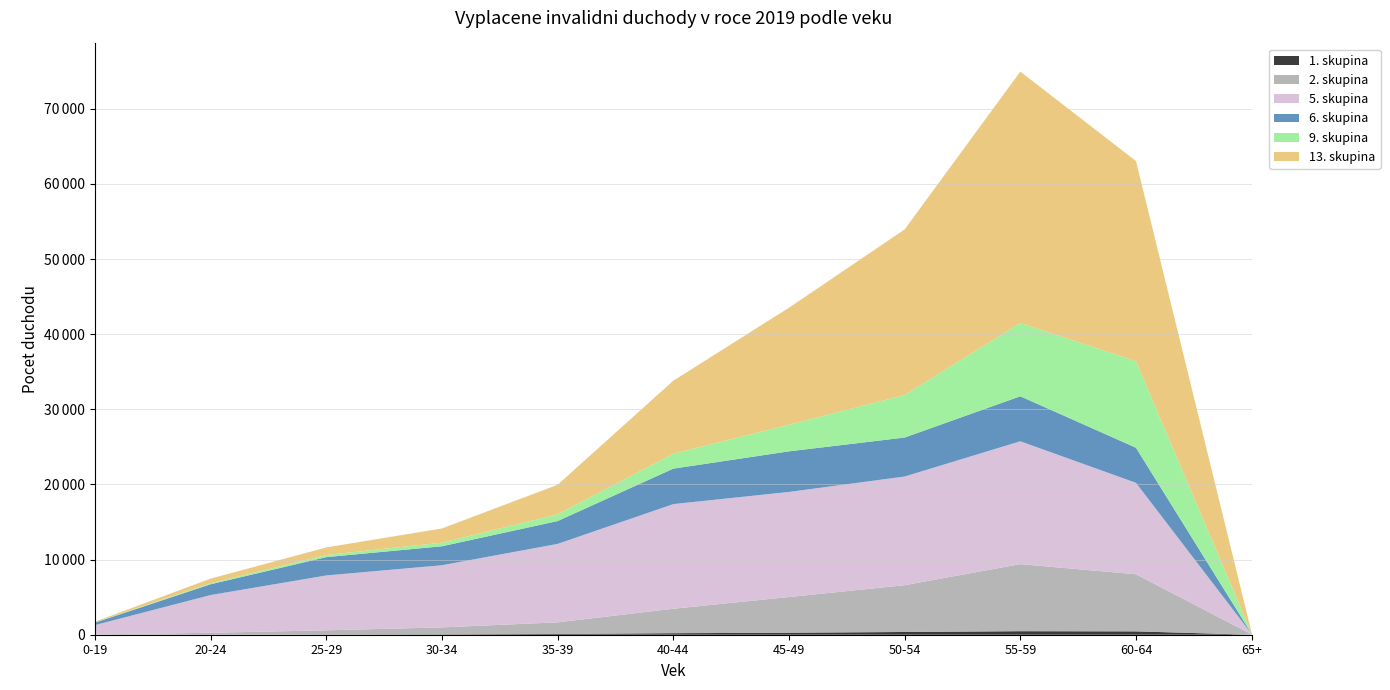

Reading left to right, list all the values displayed in this chart.

1. skupina: 3	8	25	49	101	203	265	365	470	447	0
2. skupina: 40	250	561	924	1548	3255	4750	6227	8924	7600	43
5. skupina: 1237	5021	7302	8274	10439	13926	13990	14465	16354	12170	57
6. skupina: 328	1437	2441	2527	3041	4722	5403	5187	5990	4671	22
9. skupina: 26	133	283	482	895	1988	3543	5662	9757	11519	39
13. skupina: 95	620	1007	1885	3934	9711	15570	22038	33458	26643	99